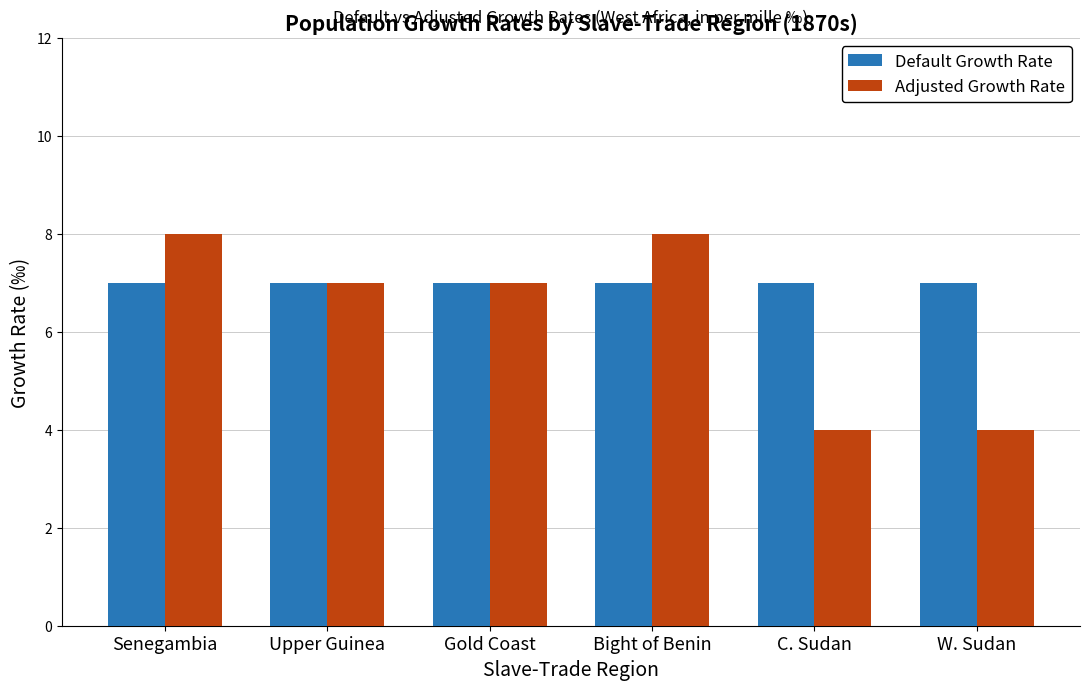

How many groups of bars are there?

6